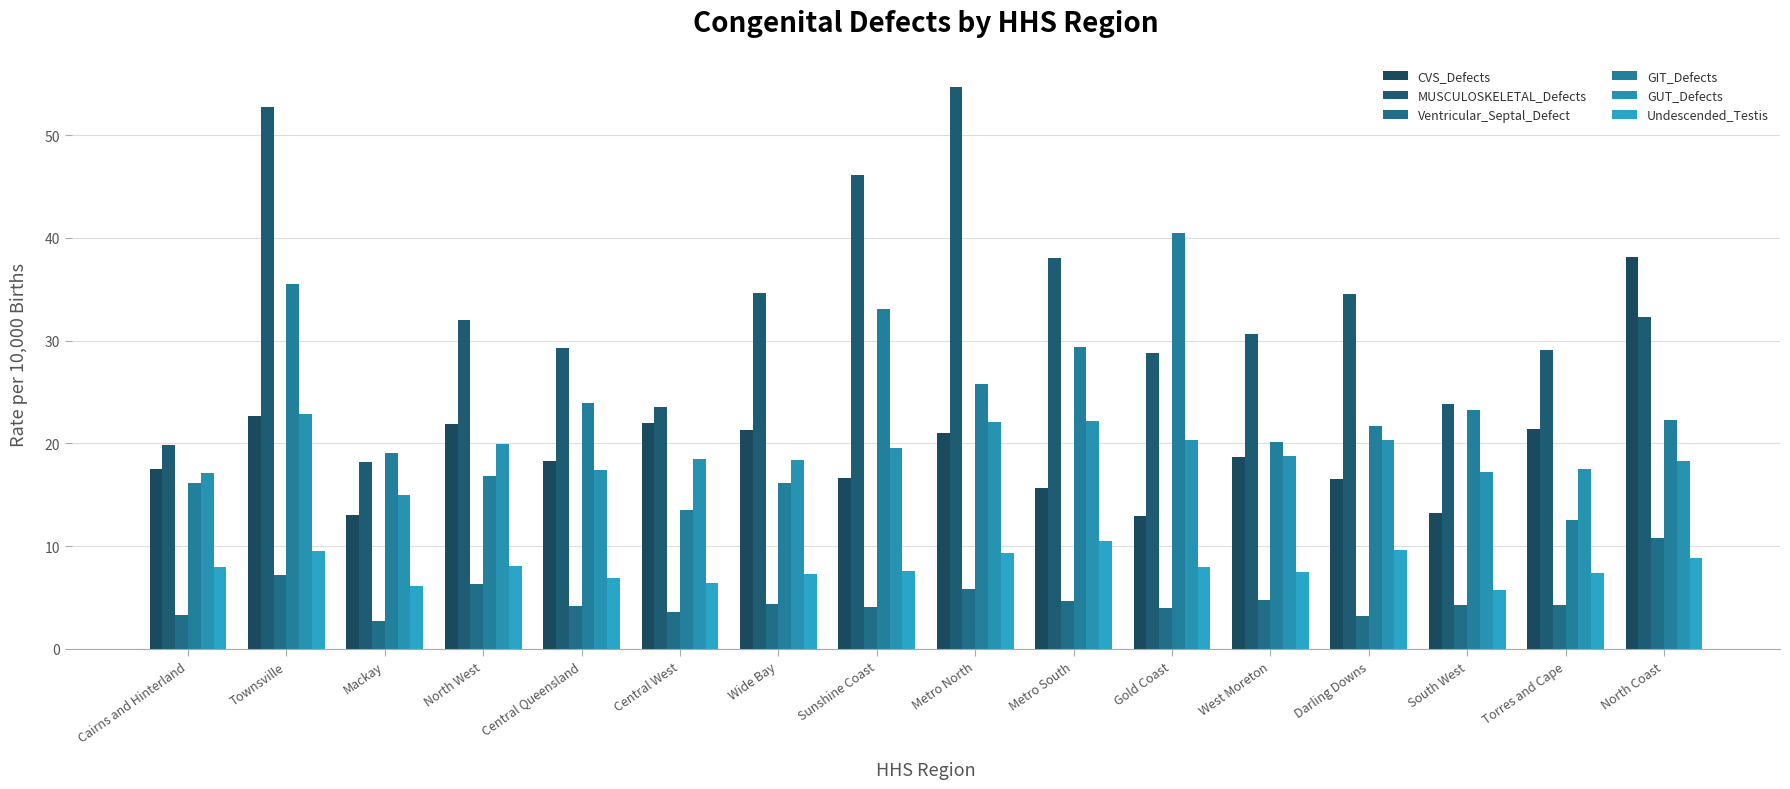

Is the value of GIT_Defects at Townsville greater than the value of Ventricular_Septal_Defect at North West?

Yes